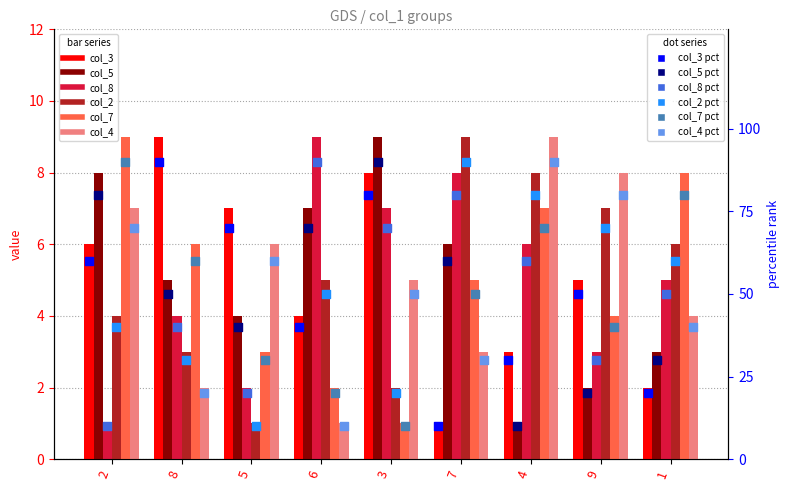

Which series contains the highest Y value?

col_3